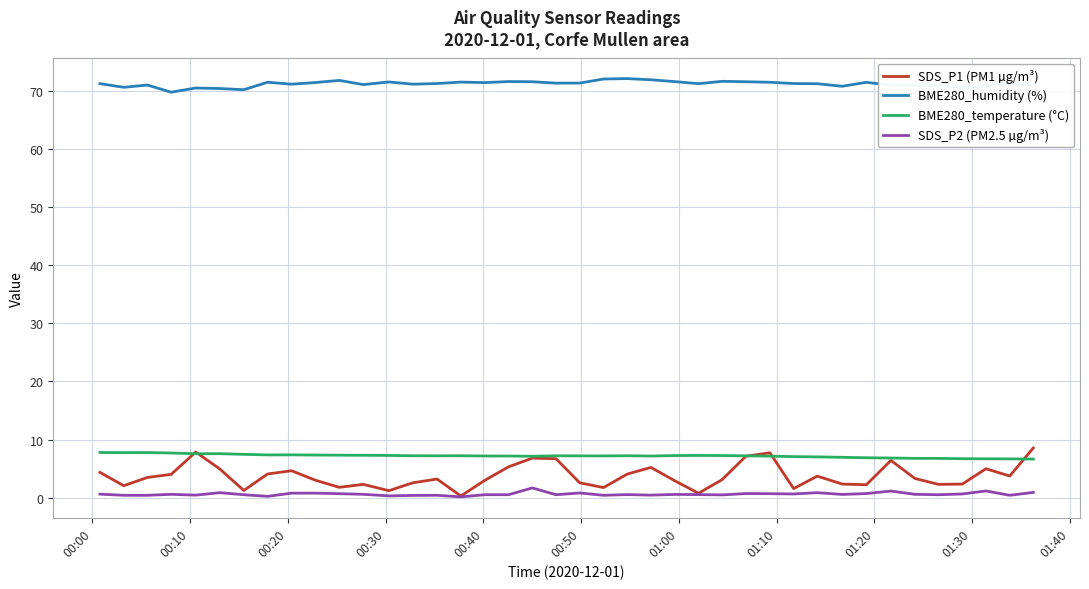

What is the maximum value shown in the chart?

72.1